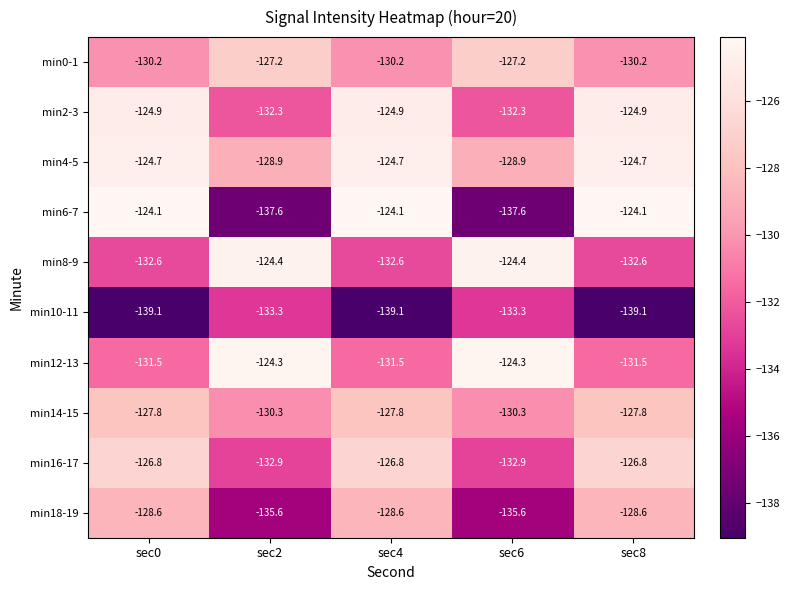

The value of min4-5 at sec4 is -205.4. True or false?

False